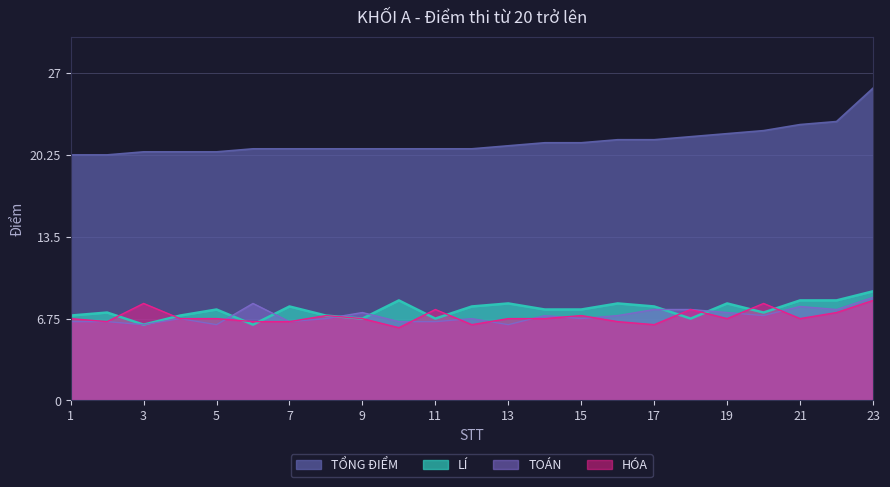

True or false: LÍ has more than 2 interior local peaks.

True